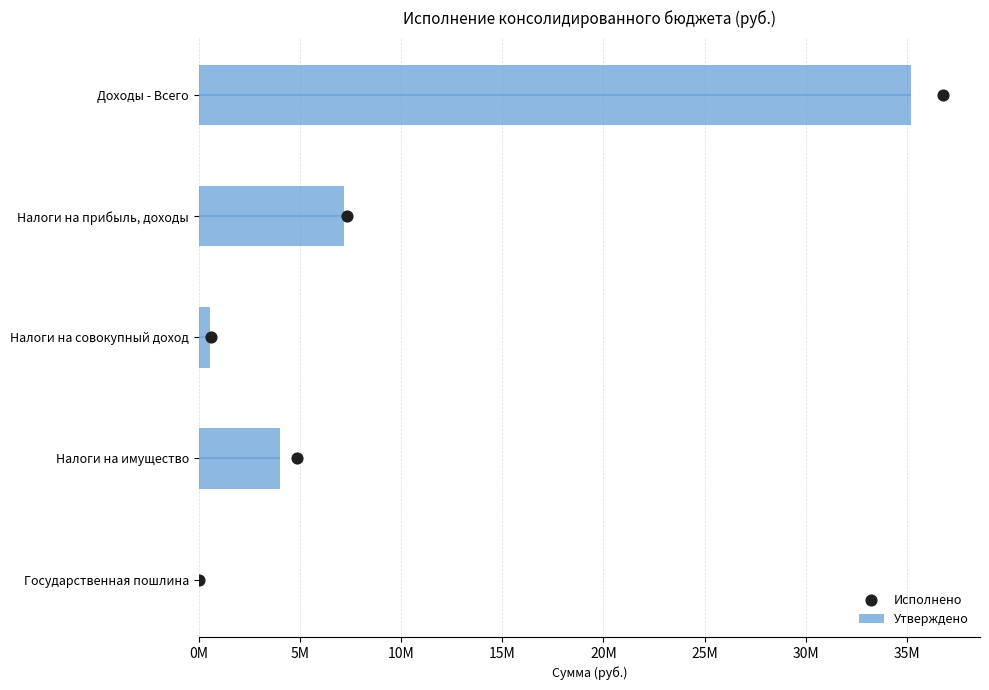

Which series reaches the maximum Y coordinate?

Утверждено